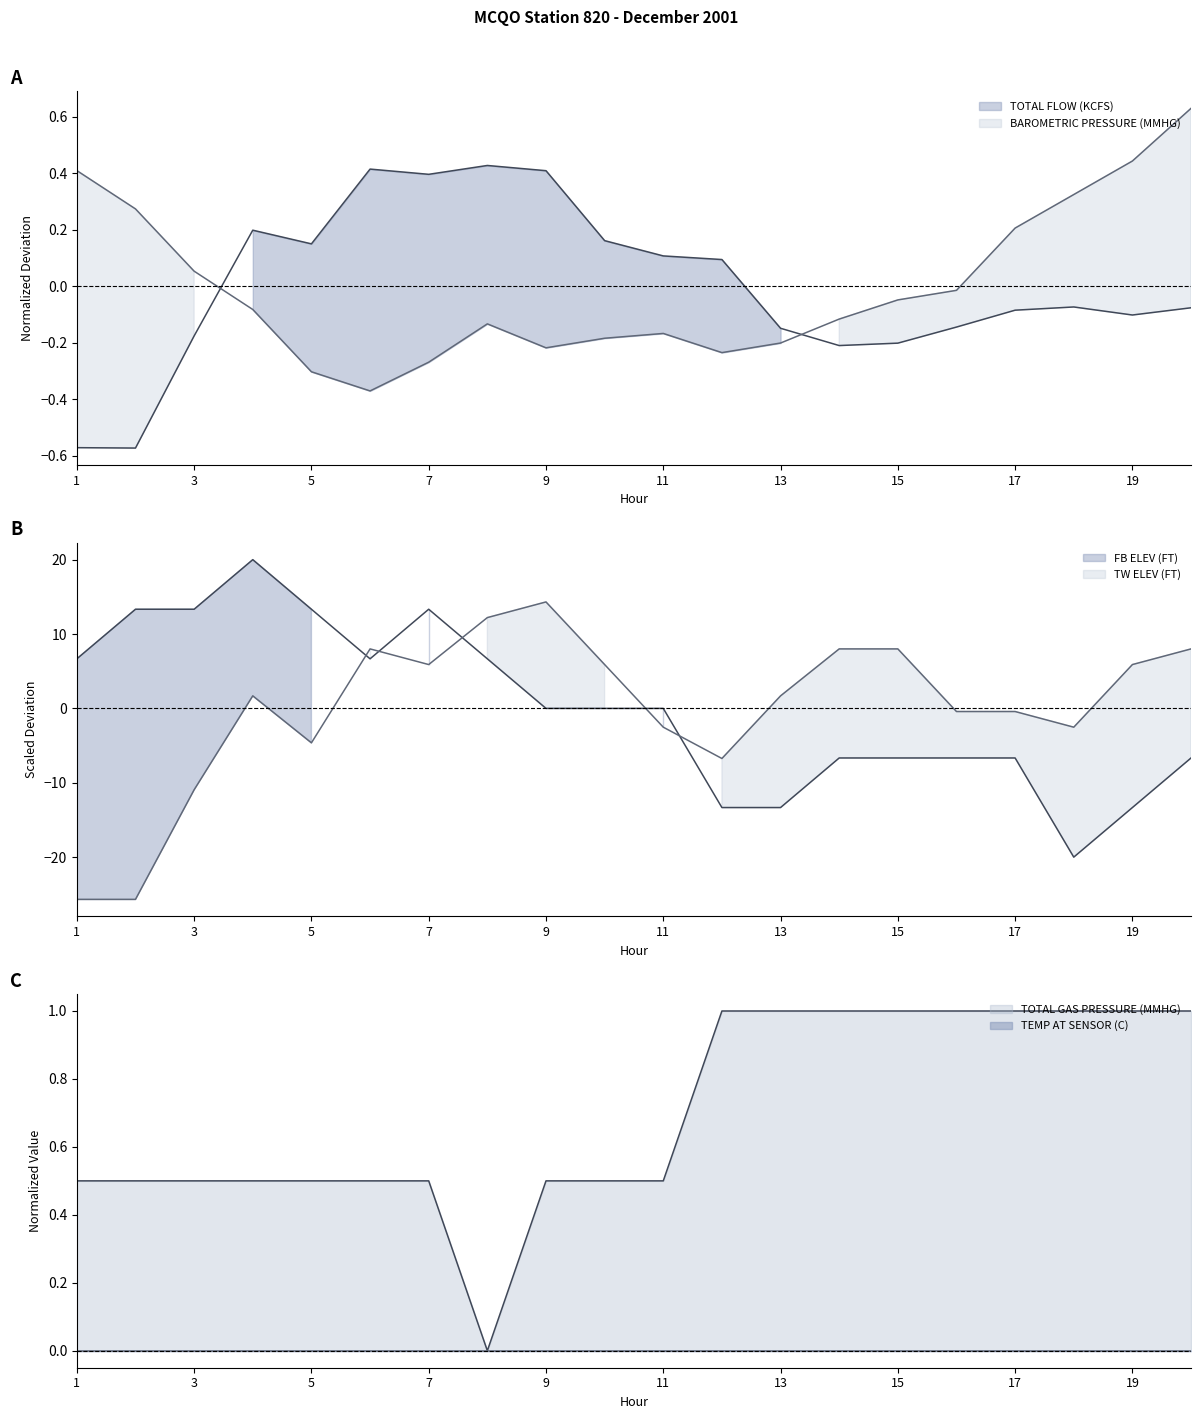

Reading left to right, list all the values displayed in this chart.

TOTAL FLOW (KCFS): 1=-0.6	2=-0.6	3=-0.2	4=0.2	5=0.2	6=0.4	7=0.4	8=0.4	9=0.4	10=0.2	11=0.1	12=0.1	13=-0.1	14=-0.2	15=-0.2	16=-0.1	17=-0.1	18=-0.1	19=-0.1	20=-0.1
BAROMETRIC PRESSURE (MMHG): 1=0.4	2=0.3	3=0.1	4=-0.1	5=-0.3	6=-0.4	7=-0.3	8=-0.1	9=-0.2	10=-0.2	11=-0.2	12=-0.2	13=-0.2	14=-0.1	15=-0.0	16=-0.0	17=0.2	18=0.3	19=0.4	20=0.6
TW ELEV (FT): 1=-25.7	2=-25.7	3=-10.9	4=1.7	5=-4.6	6=8.0	7=5.9	8=12.2	9=14.3	10=5.9	11=-2.5	12=-6.7	13=1.7	14=8.0	15=8.0	16=-0.4	17=-0.4	18=-2.5	19=5.9	20=8.0
TOTAL GAS PRESSURE (MMHG): 1=0.5	2=0.5	3=0.5	4=0.5	5=0.5	6=0.5	7=0.5	8=0.0	9=0.5	10=0.5	11=0.5	12=1.0	13=1.0	14=1.0	15=1.0	16=1.0	17=1.0	18=1.0	19=1.0	20=1.0
FB ELEV (FT): 1=6.7	2=13.3	3=13.3	4=20.0	5=13.3	6=6.7	7=13.3	8=6.7	9=0.0	10=0.0	11=0.0	12=-13.3	13=-13.3	14=-6.7	15=-6.7	16=-6.7	17=-6.7	18=-20.0	19=-13.3	20=-6.7